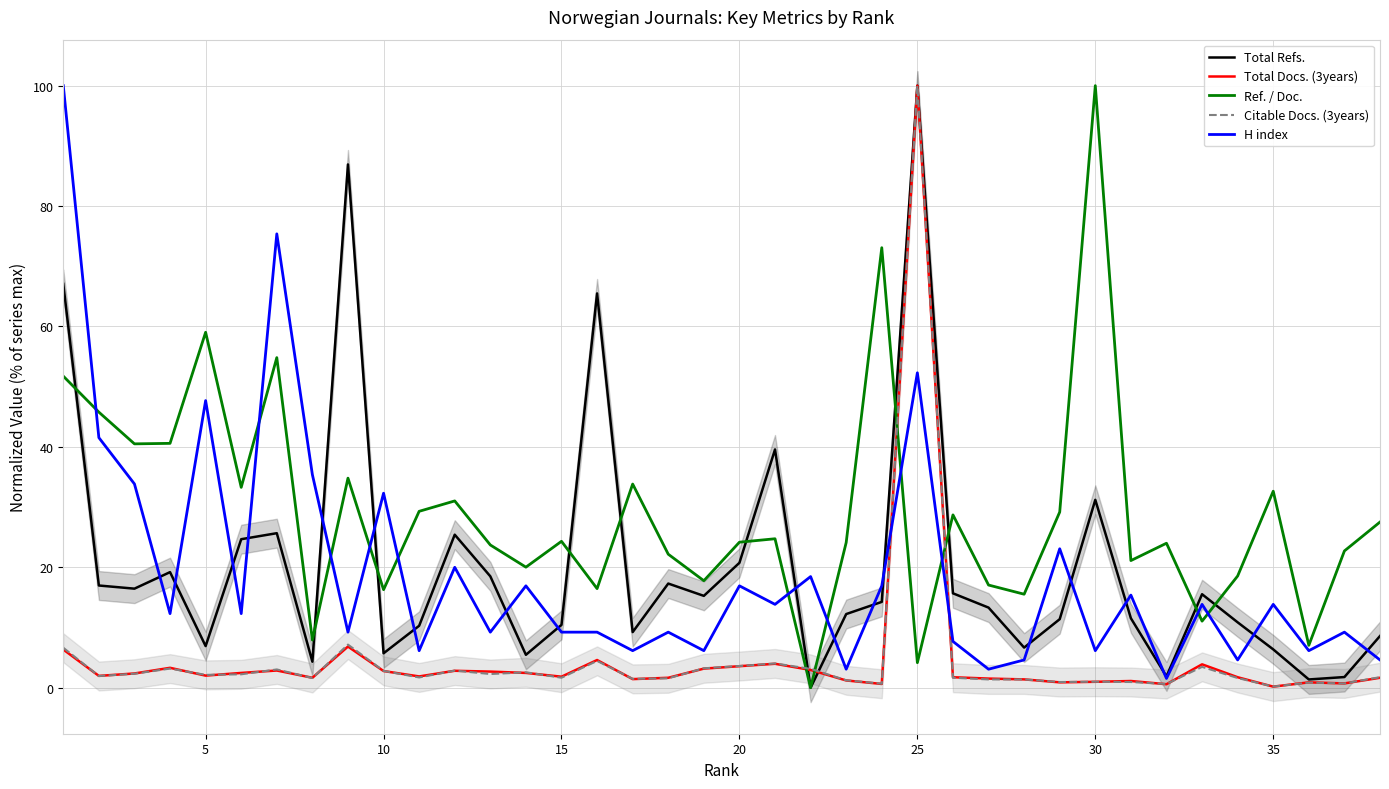

Which category has the highest value in the Total Refs. series?

25